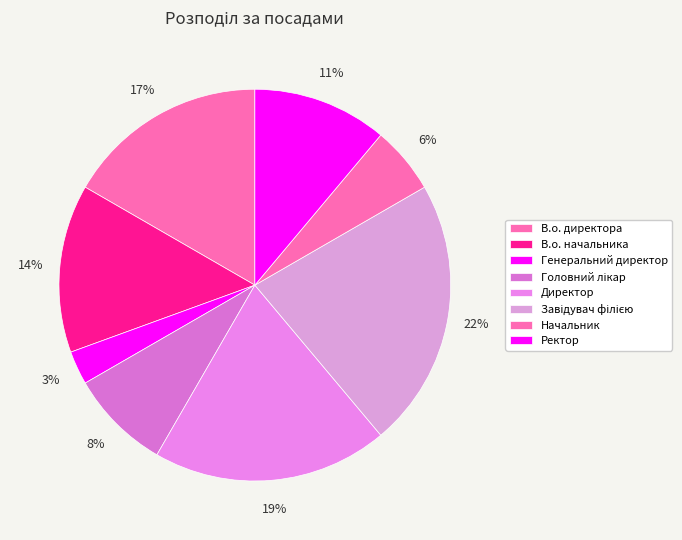

Does Завідувач філією account for over 50% of the chart?

No